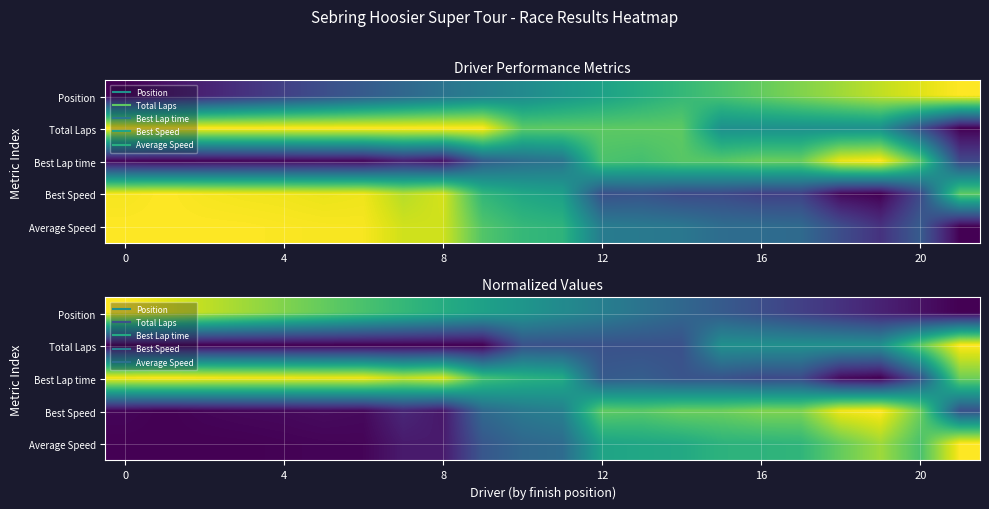

Which has a higher value, 8 or 7?

7